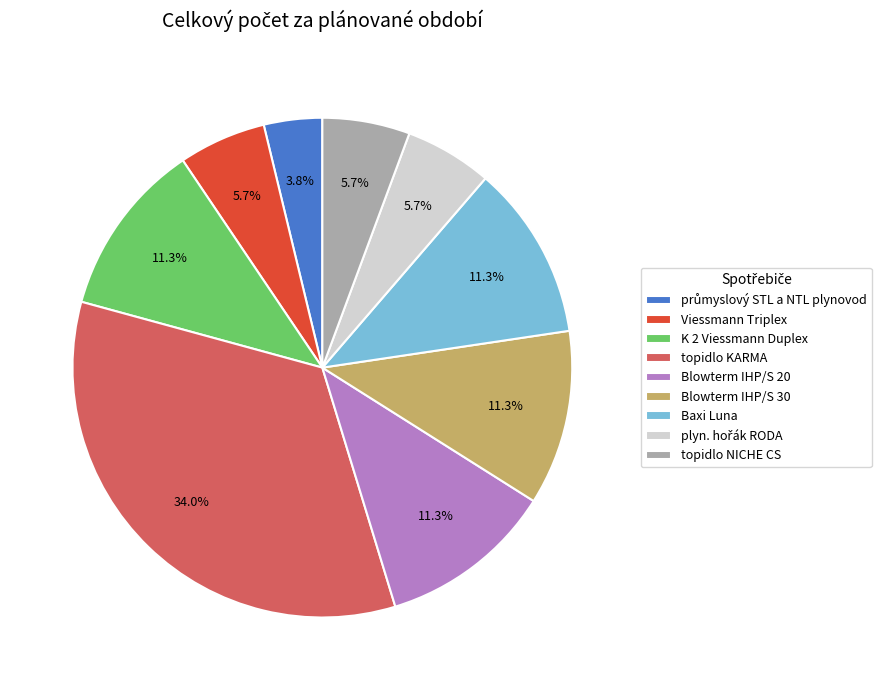

What is the total percentage of Viessmann Triplex and Blowterm IHP/S 20?

17.0%